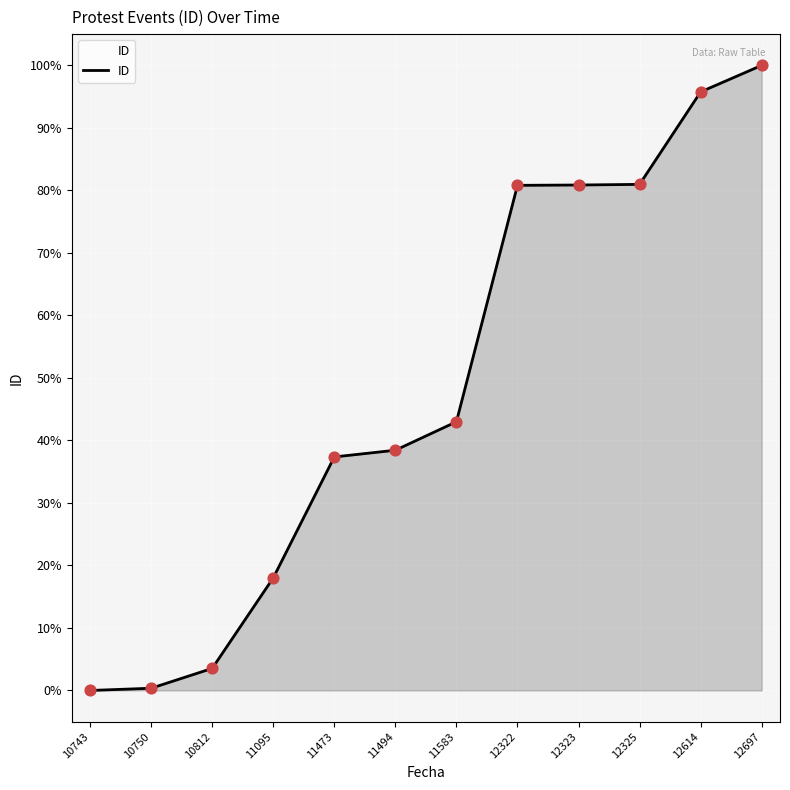

Approximately how many times larger is the value at 12697 compared to 12323?

1.2